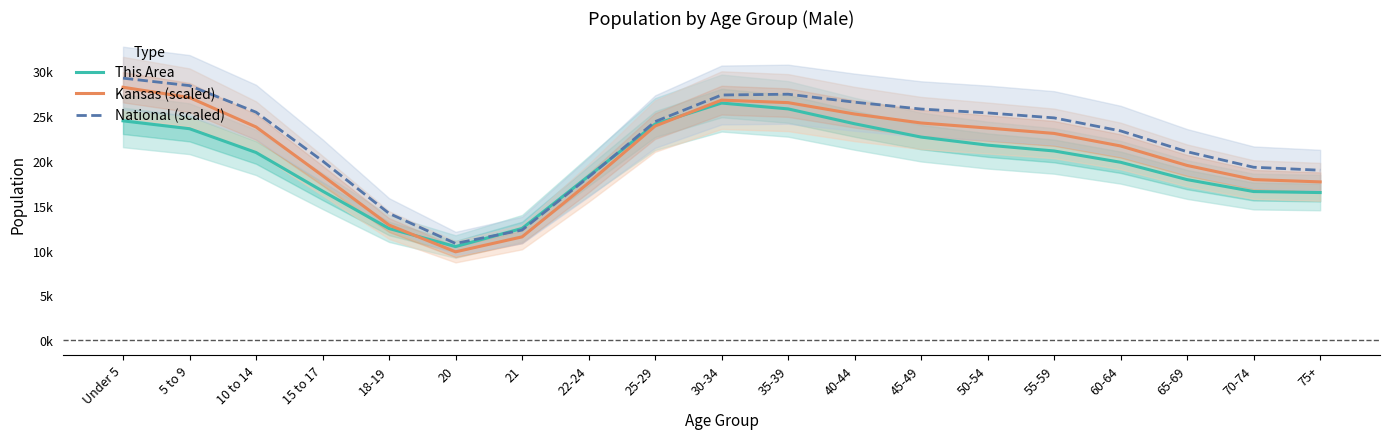

What is the approximate value of Kansas (scaled) at 55-59?

23051.5